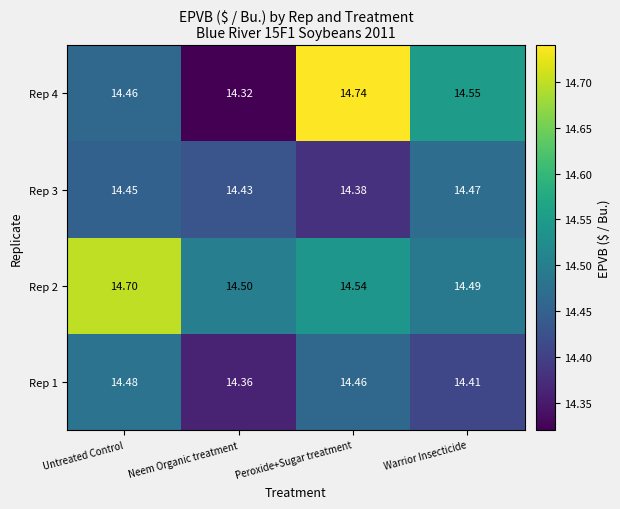

At which category is the sum across all series the highest?

Peroxide+Sugar treatment